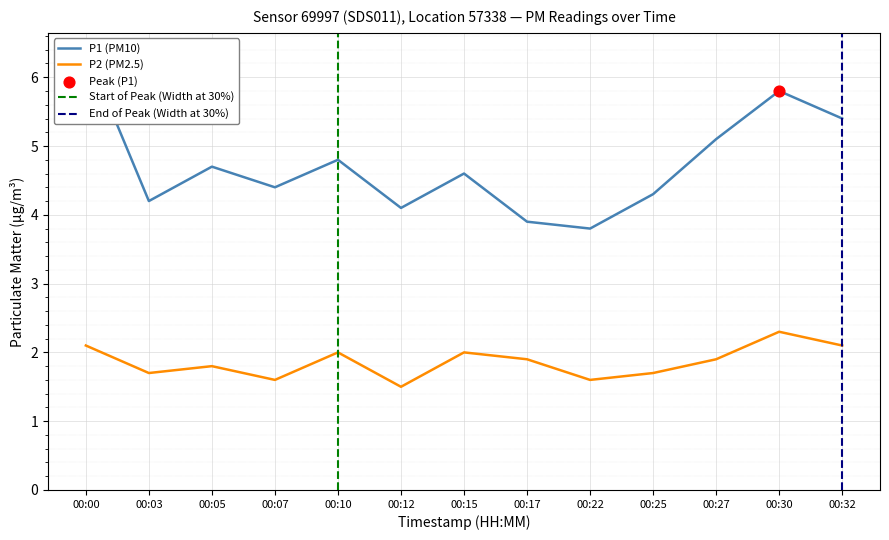

At how many categories does at least one series exceed 6?

1